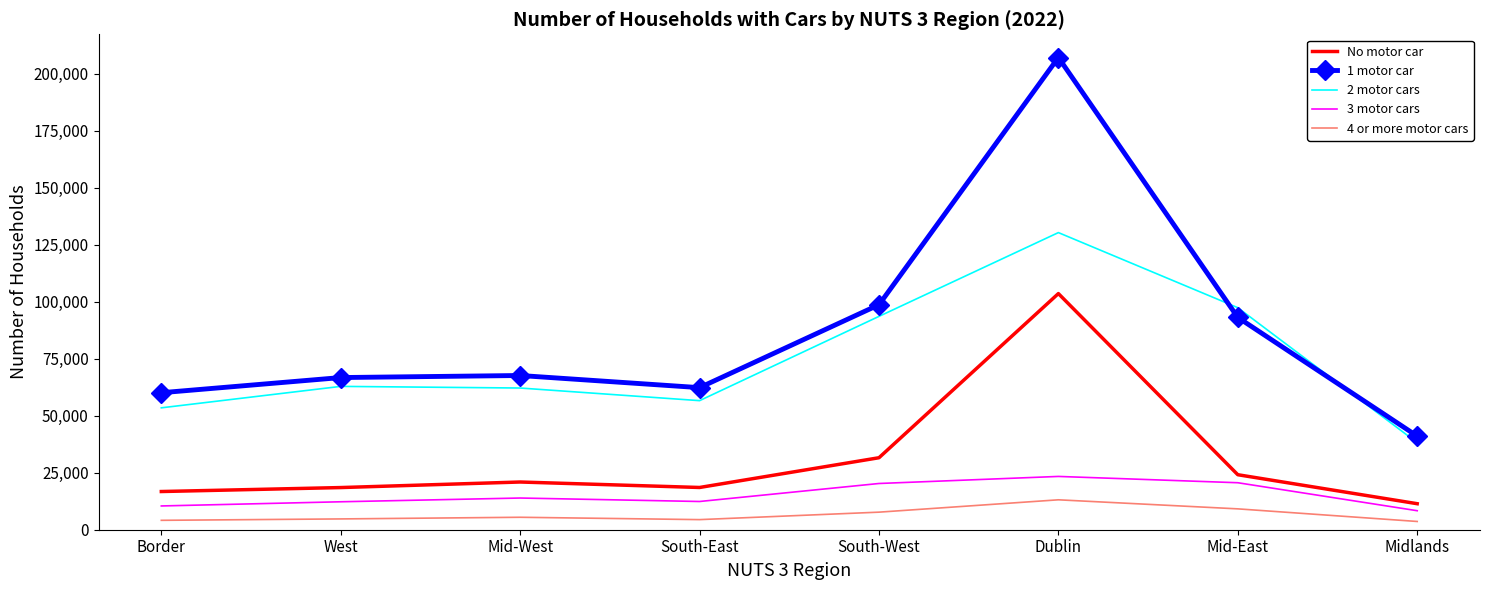

Rank the series by their maximum value, from highest to lowest.

1 motor car, 2 motor cars, No motor car, 3 motor cars, 4 or more motor cars